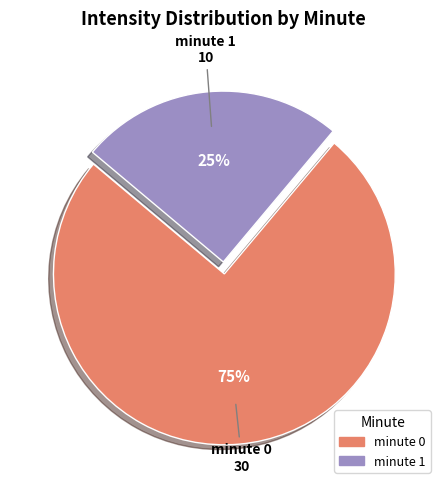

Is there any slice that represents more than half of the pie?

Yes